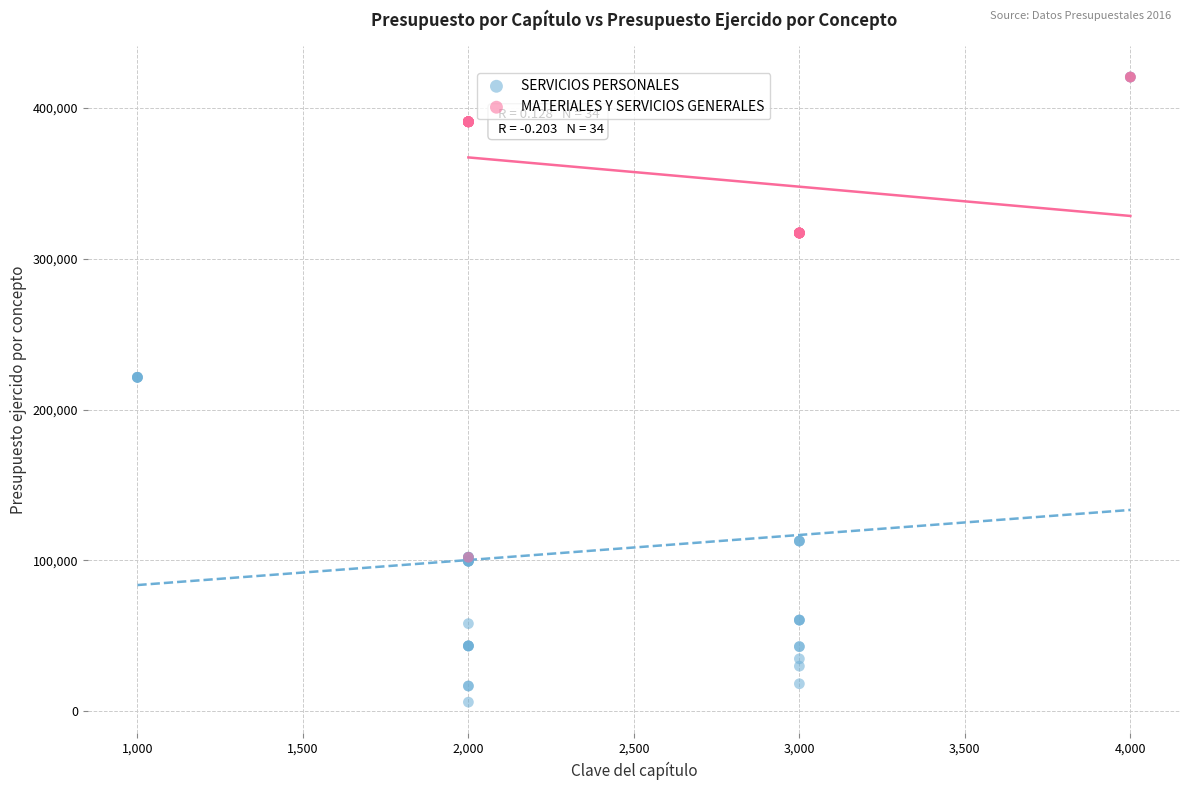

Which series has the widest spread of Y values?

SERVICIOS PERSONALES